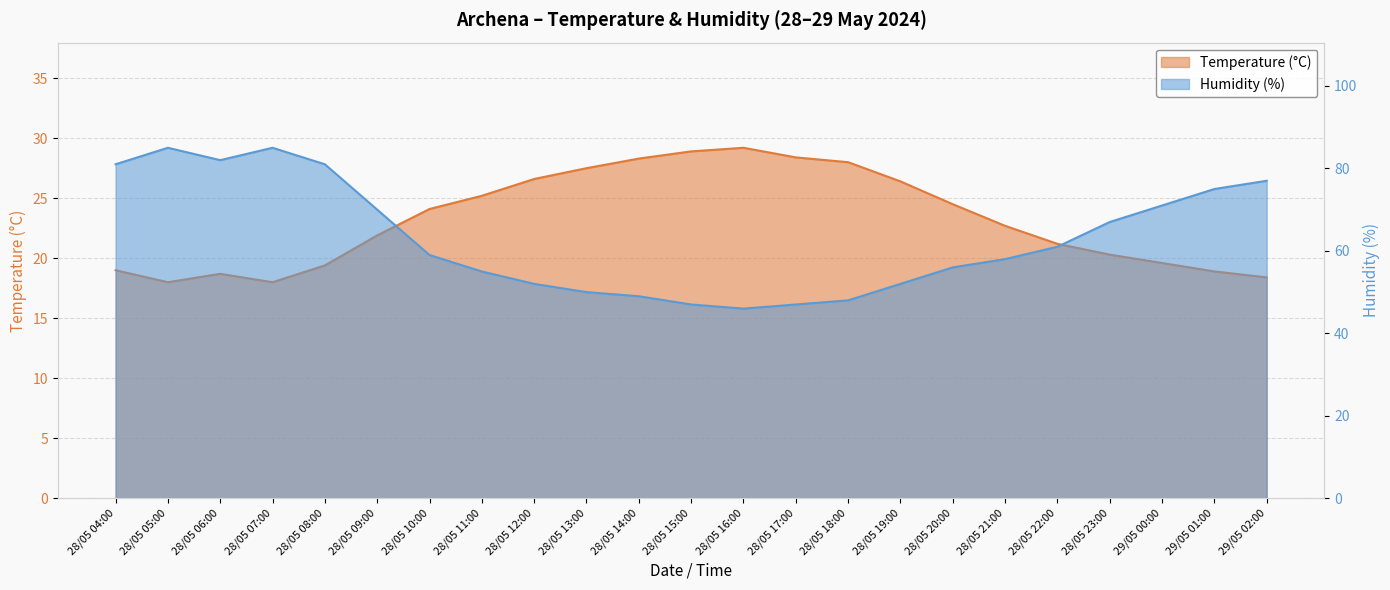

At which label is Humidity (%) closest to 65?

28/05 23:00